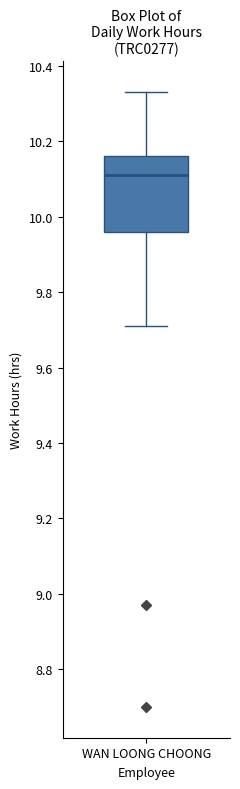

Transcribe this box plot: give where the median line is, the range the box spans, and where the two whiskers end, as read against the y-axis. The values are not printed on the chart, so give them approximately, as read against the axis.

median 10.12, box 9.96 to 10.16, whiskers 9.72 to 10.34